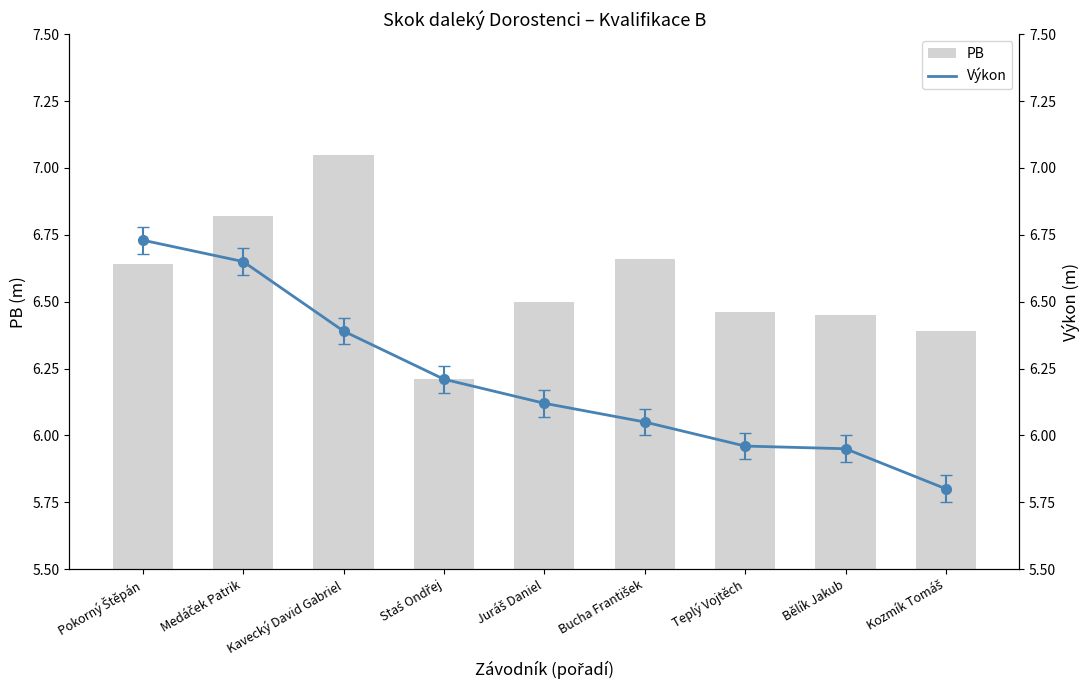

Where is PB nearest to the value 6?

Staś Ondřej